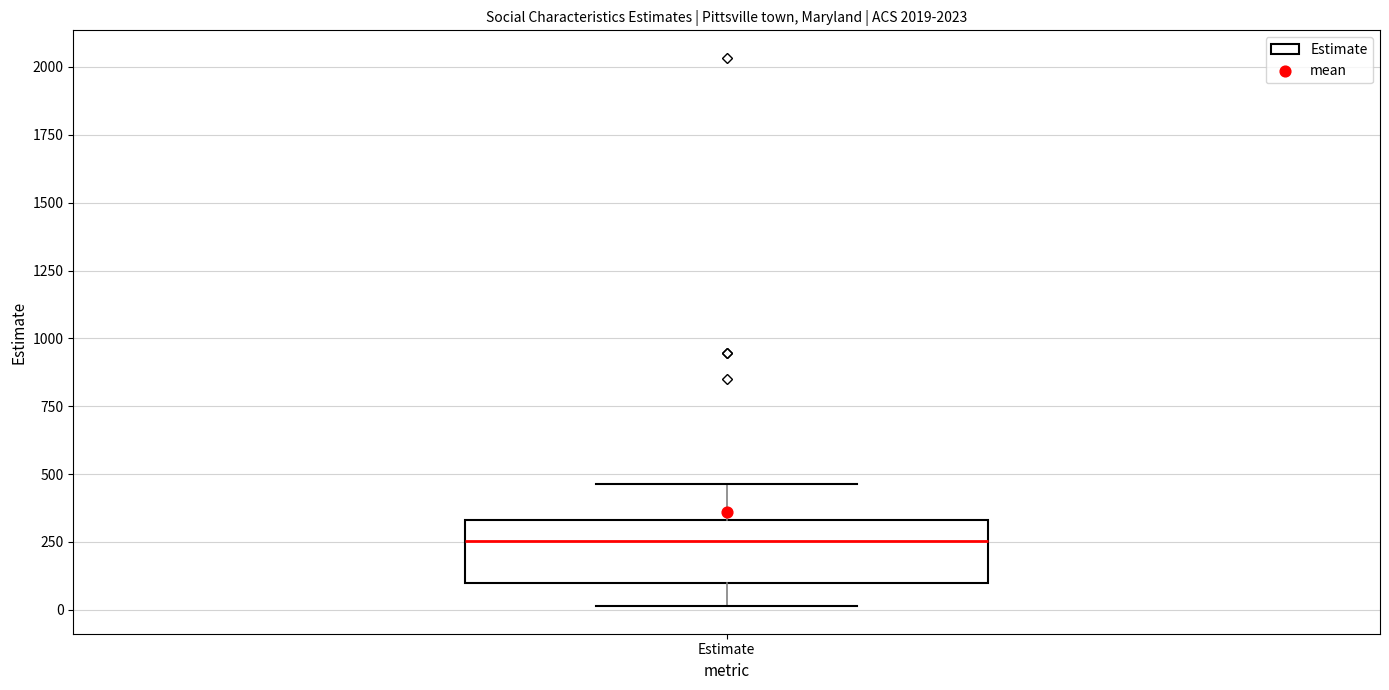

Transcribe this box plot: give where the median line is, the range the box spans, and where the two whiskers end, as read against the y-axis. The values are not printed on the chart, so give them approximately, as read against the axis.

median 250, box 100 to 350, whiskers 0 to 450